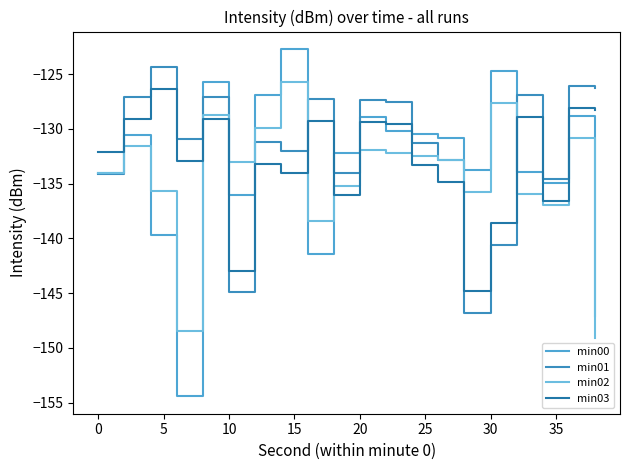

Rank the series by their average value, from lowest to highest.

min02, min00, min03, min01